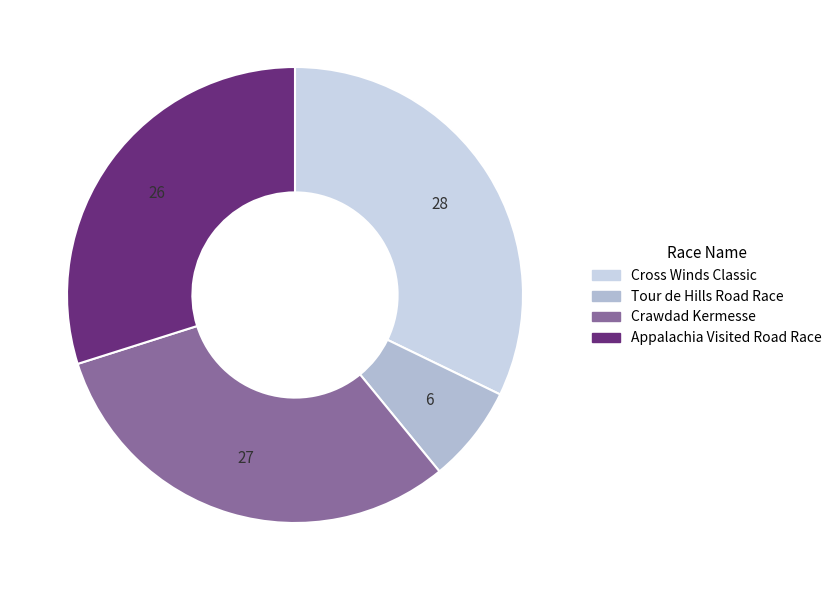

How many segments does this pie chart have?

4